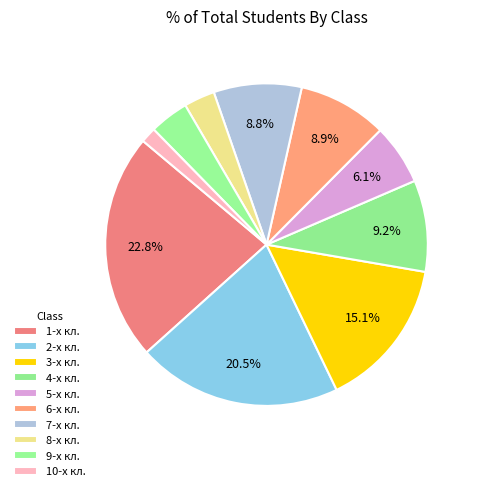

What percentage is the 2-х кл. slice, to the nearest percent?

21%